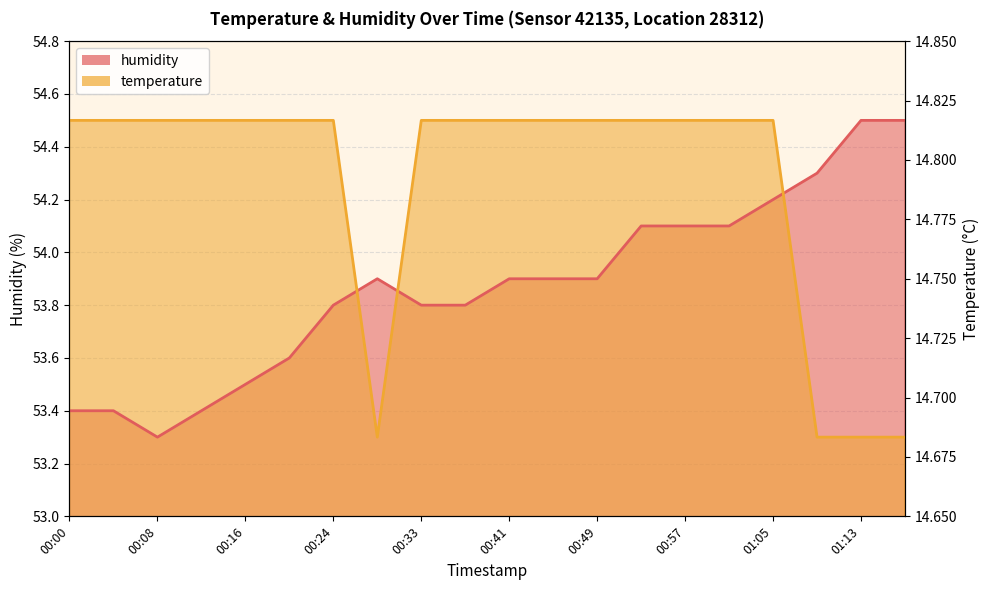

List the series in order of their peak value, highest first.

humidity, temperature